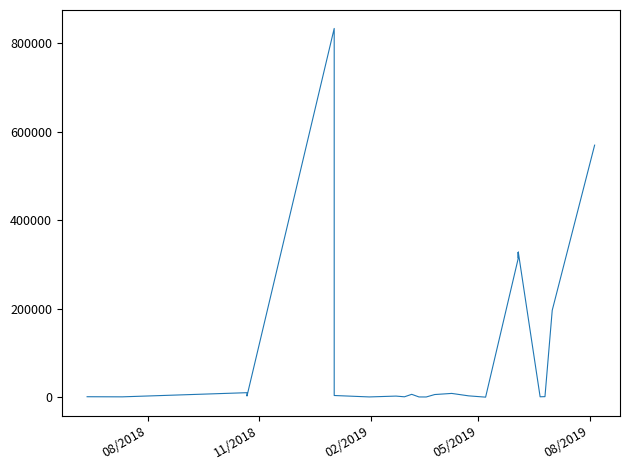

At which label does the data first exceed 1168?

08/2018